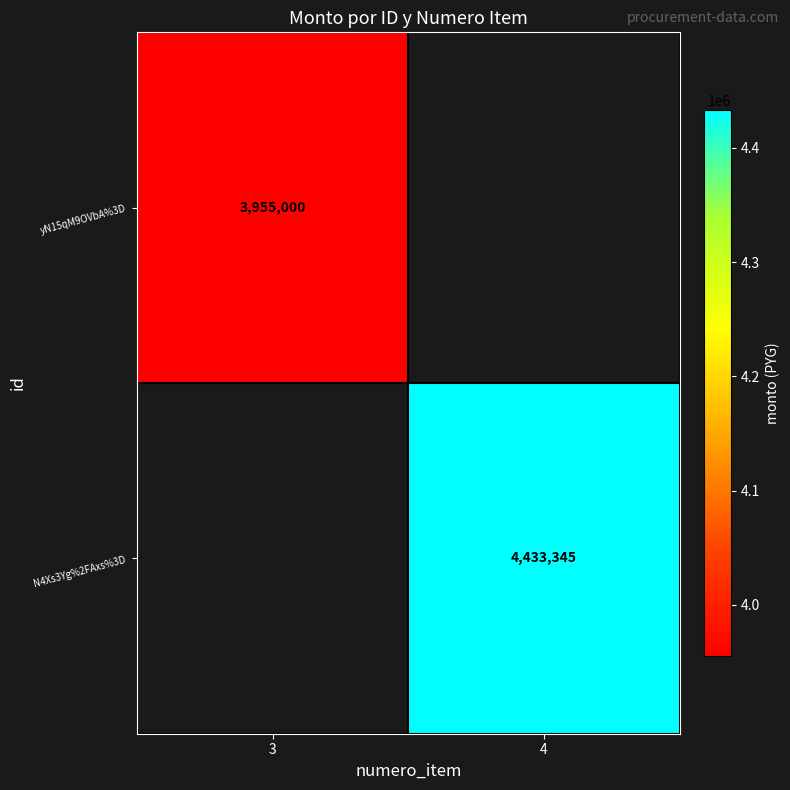

At how many categories does at least one series exceed 4029518?

1